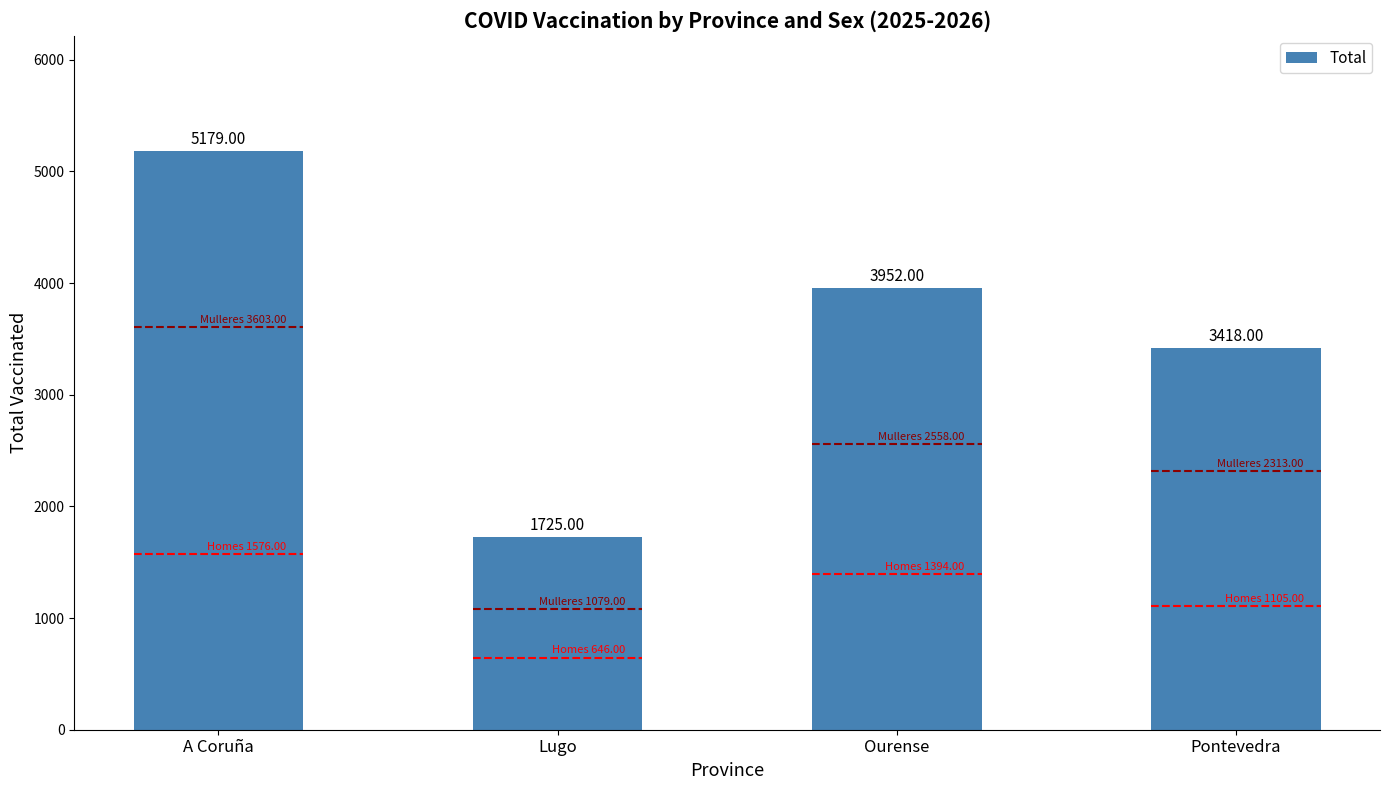

Are the bars horizontal?

No